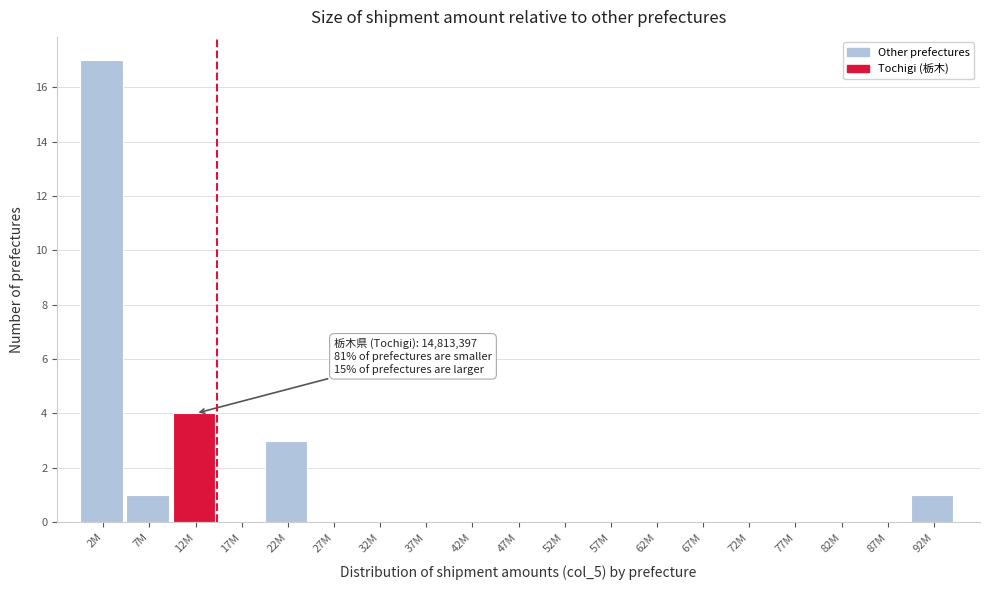

Reading left to right, what are all the values shown in this chart?

2M=17	7M=1	12M=4	17M=0	22M=3	27M=0	32M=0	37M=0	42M=0	47M=0	52M=0	57M=0	62M=0	67M=0	72M=0	77M=0	82M=0	87M=0	92M=1